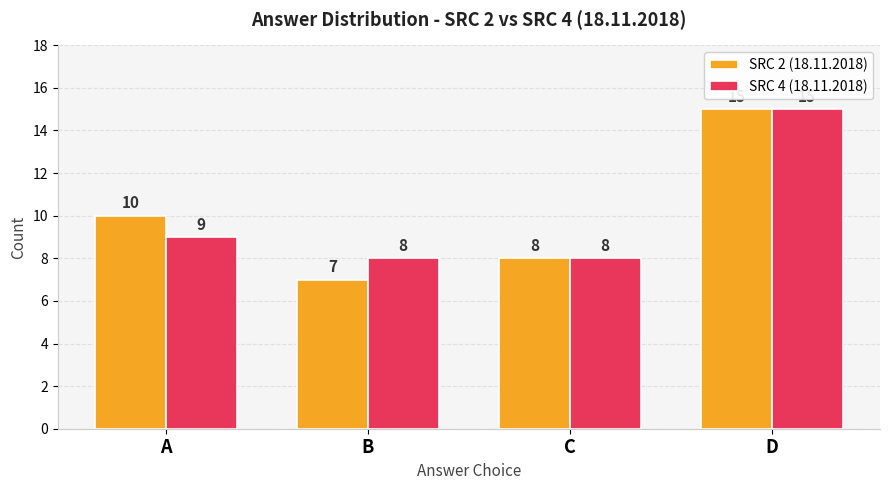

Rank the series at A from highest to lowest value.

SRC 2 (18.11.2018), SRC 4 (18.11.2018)